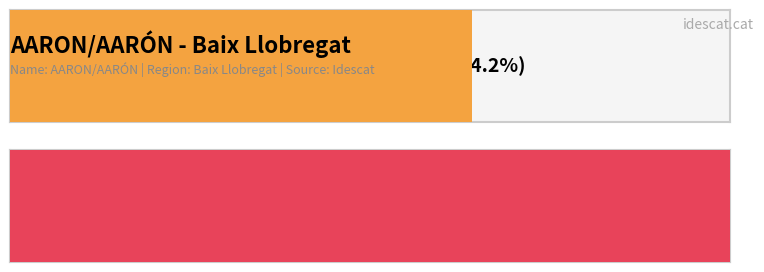

What is the difference between the second highest and second lowest values?

21